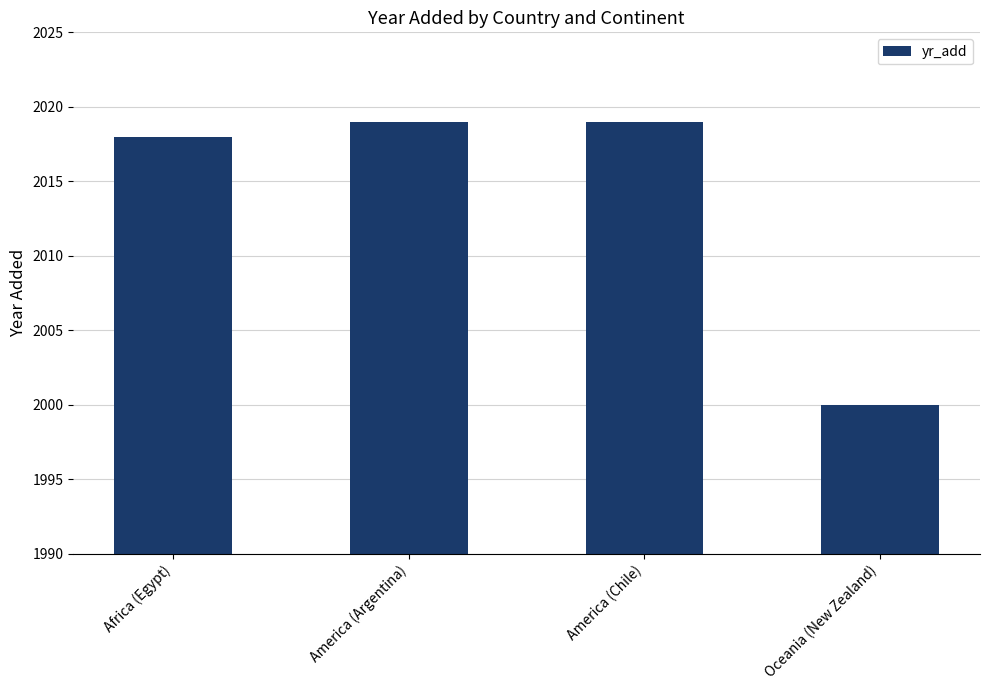

What is the minimum value shown in the chart?

2000